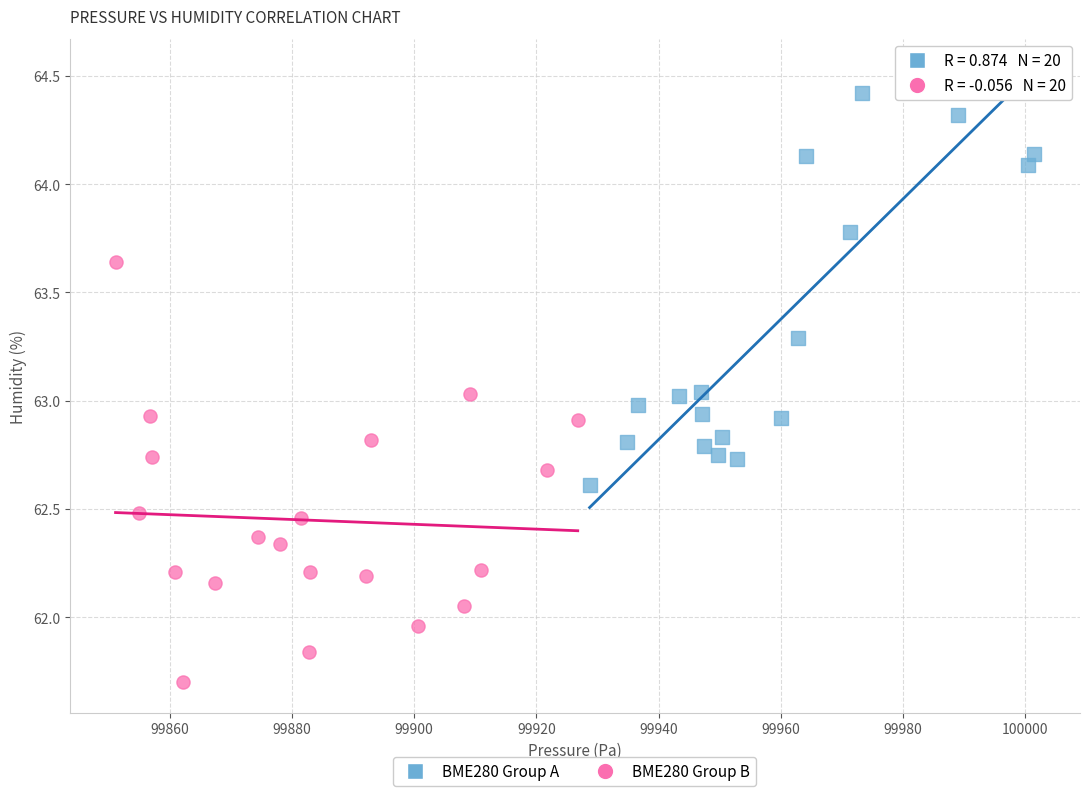

Which series contains the highest Y value?

BME280 Group A